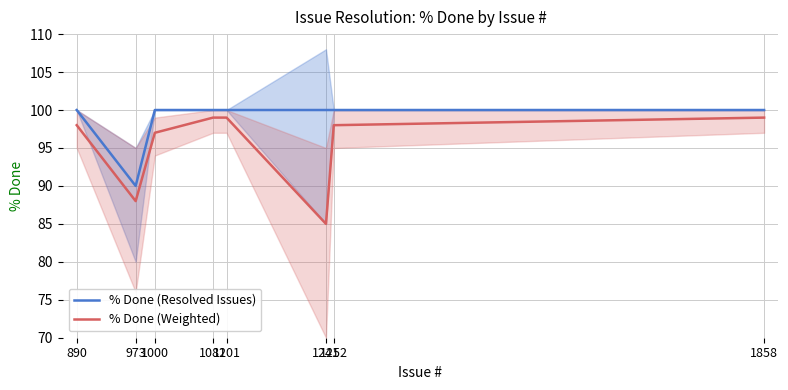

What value does the % Done (Weighted) series have at 1252, to the nearest 10?

100